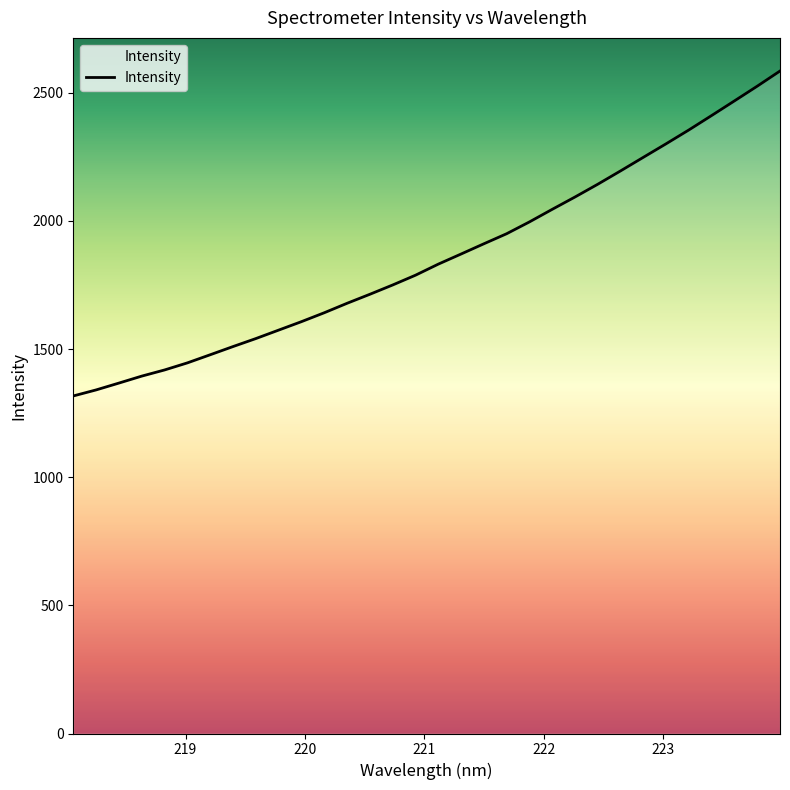

What is the greatest value displayed?

2584.6